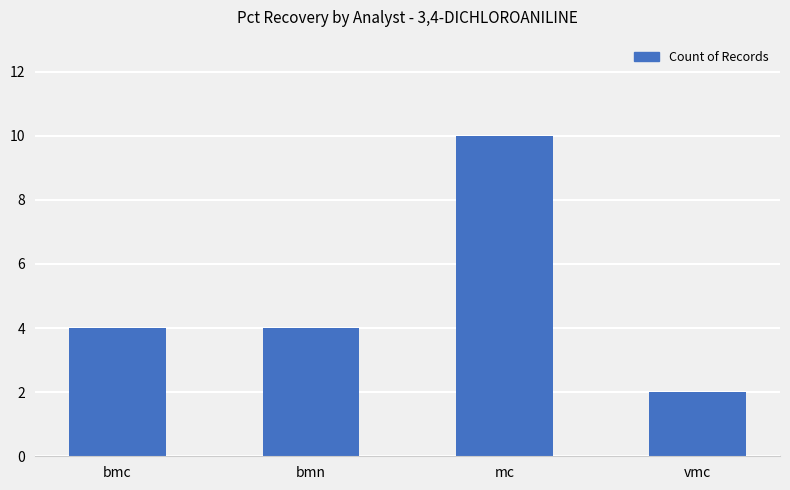

At which category does the chart reach its minimum across all series?

vmc